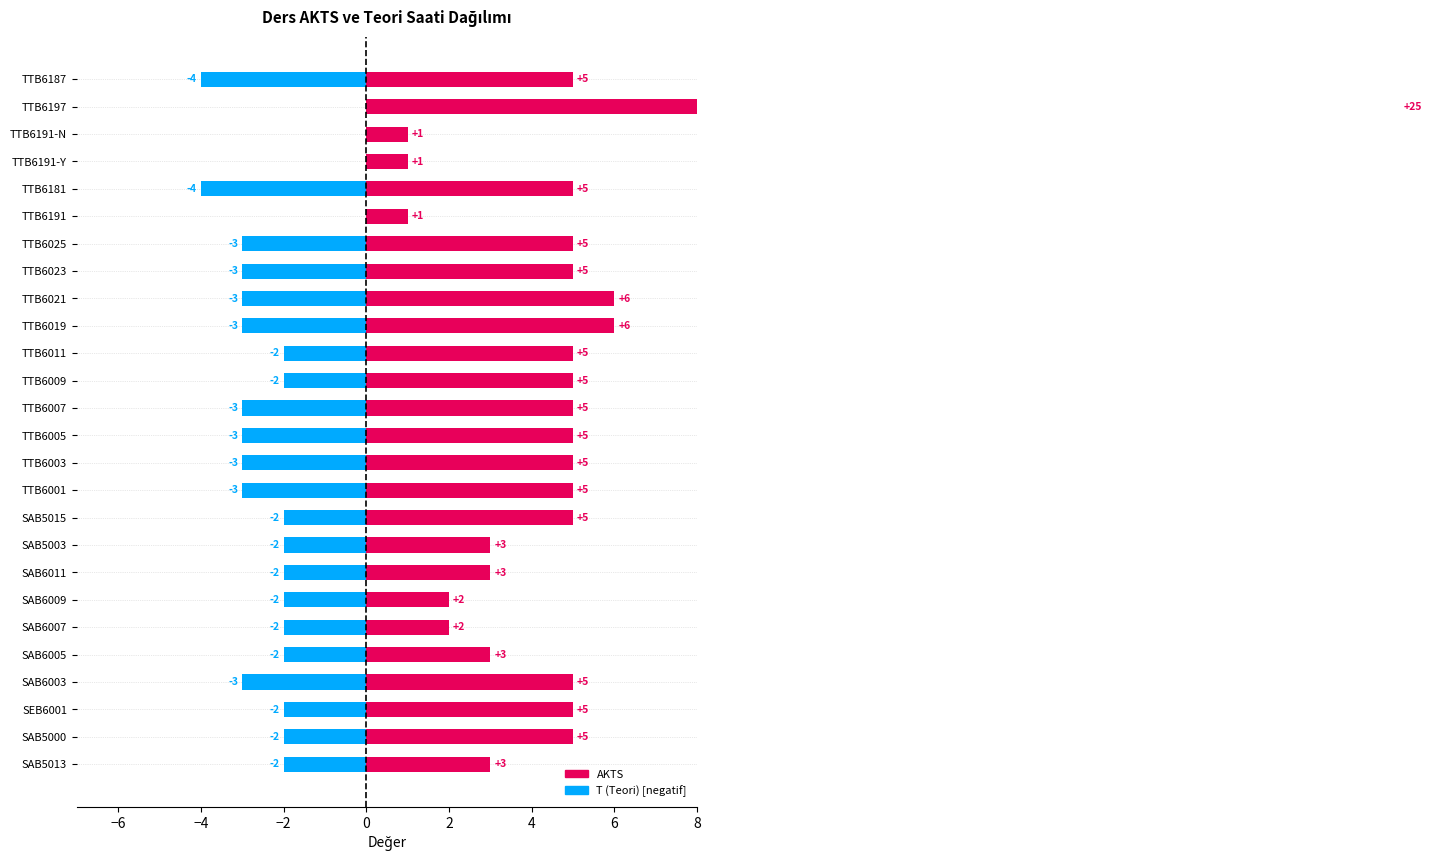

Which series has the largest range (max minus min)?

AKTS